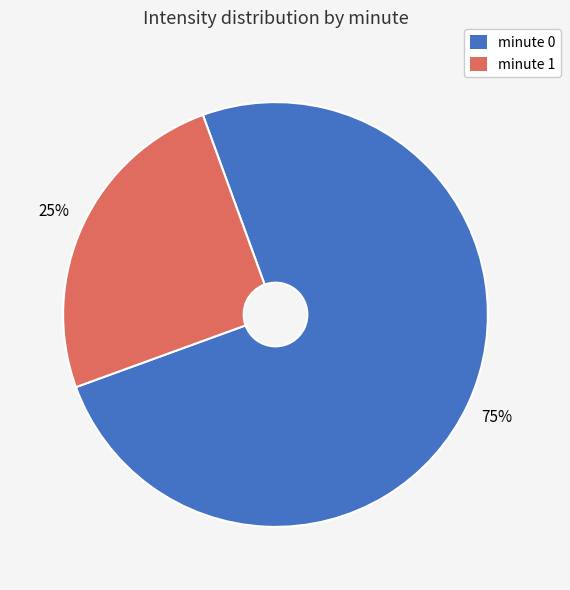

Between minute 1 and minute 0, which is larger?

minute 0